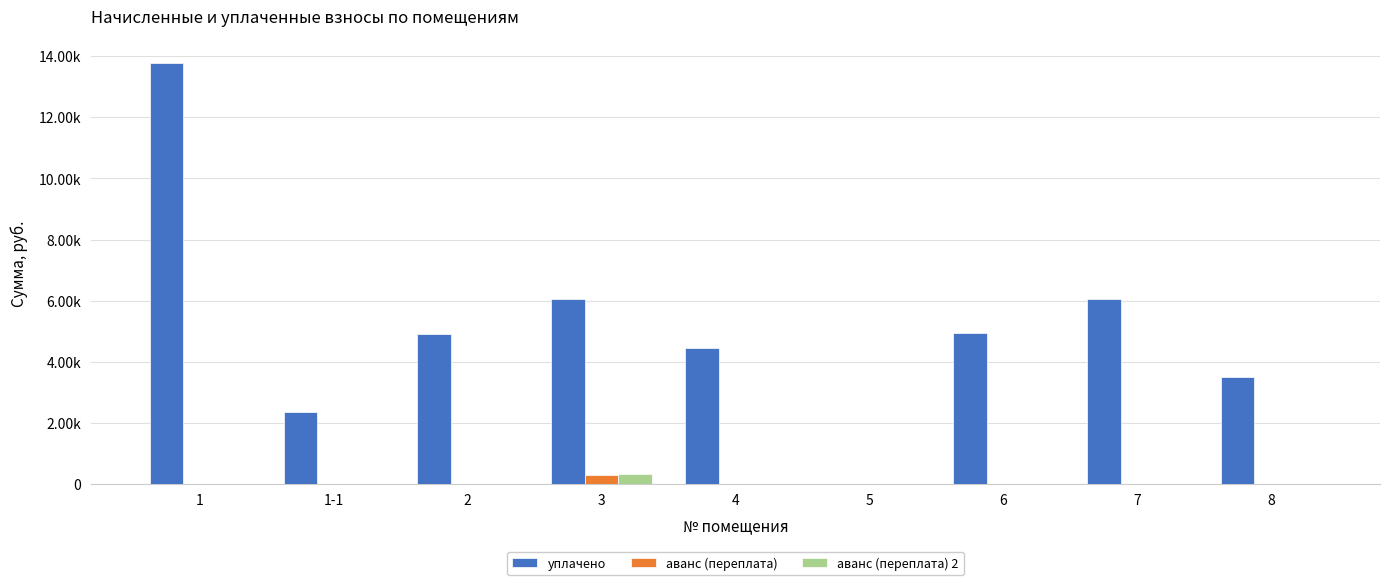

The аванс (переплата) 2 series shows 0.0 at 4. True or false?

True